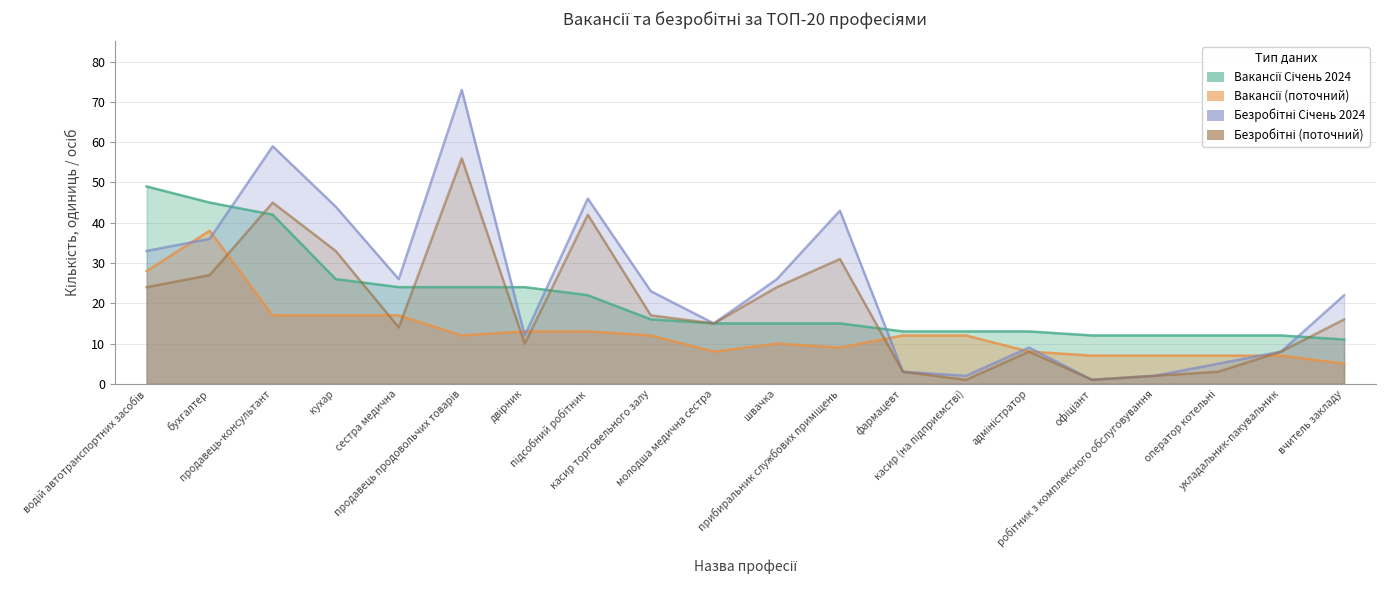

Reading right to left, what are all the values shown in this chart?

Вакансії Січень 2024: 11	12	12	12	12	13	13	13	15	15	15	16	22	24	24	24	26	42	45	49
Вакансії (поточний): 5	7	7	7	7	8	12	12	9	10	8	12	13	13	12	17	17	17	38	28
Безробітні Січень 2024: 22	8	5	2	1	9	2	3	43	26	15	23	46	12	73	26	44	59	36	33
Безробітні (поточний): 16	8	3	2	1	8	1	3	31	24	15	17	42	10	56	14	33	45	27	24